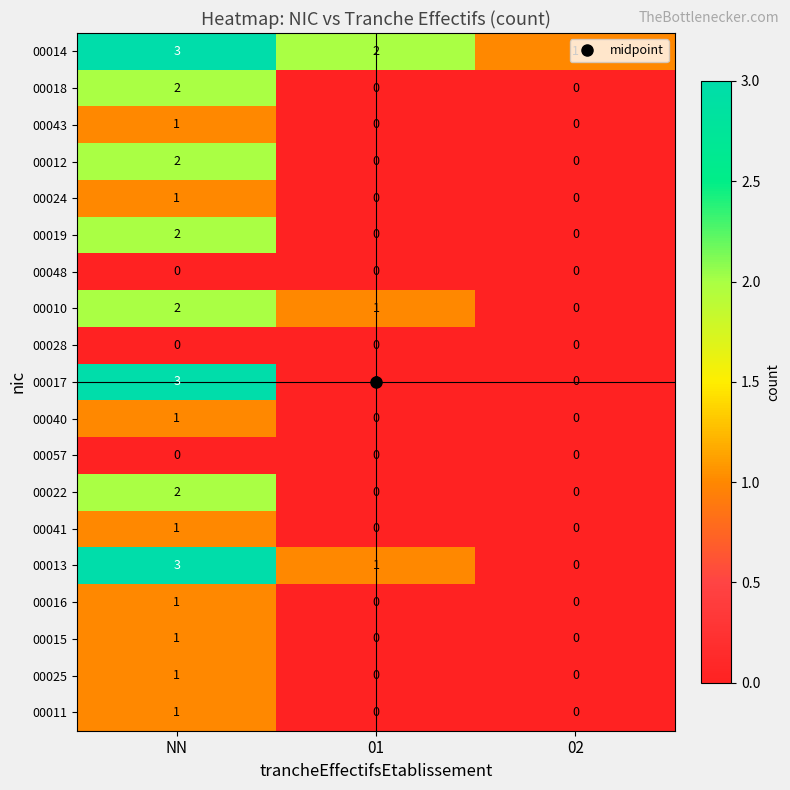

How many 00011 values are between 0 and 1?

3